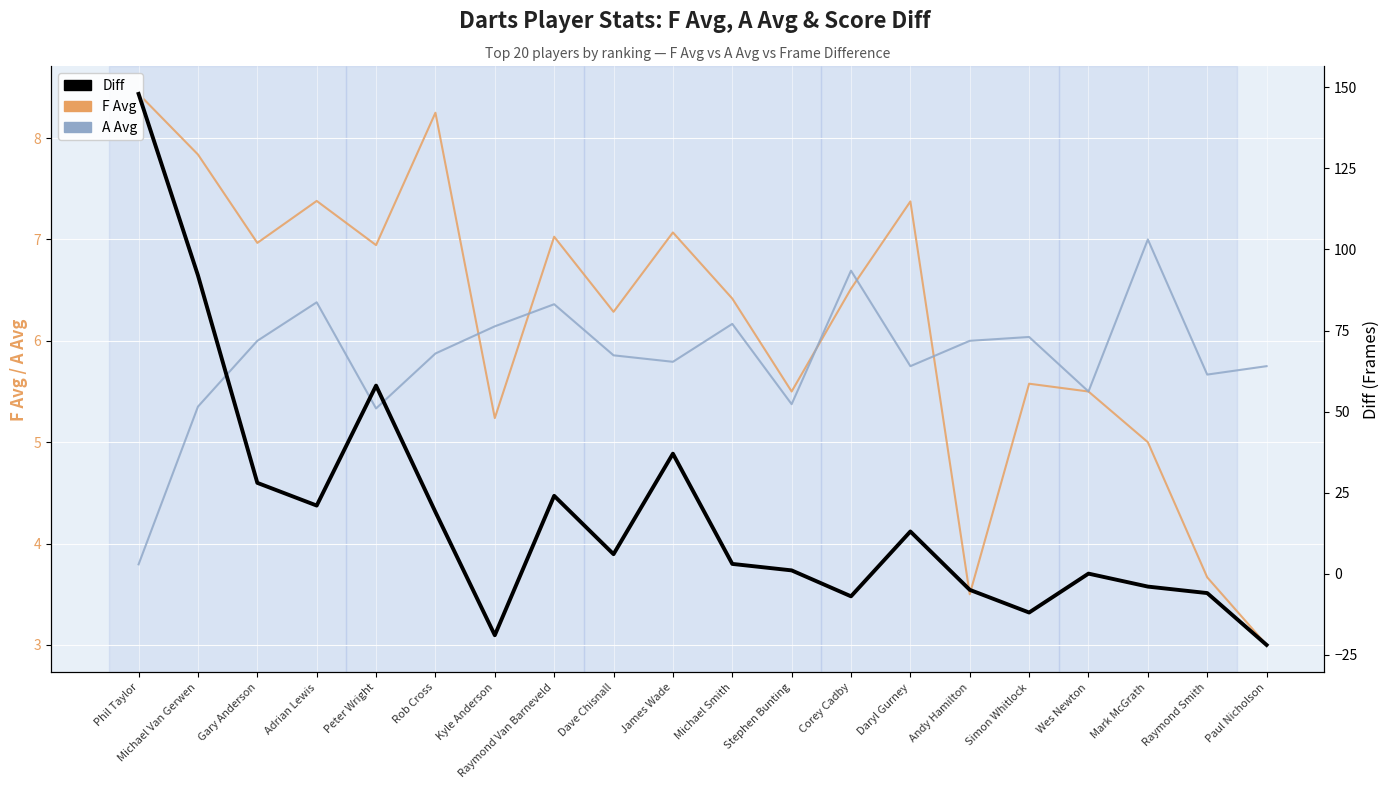

What are all the series names shown in the legend?

F Avg, A Avg, Diff